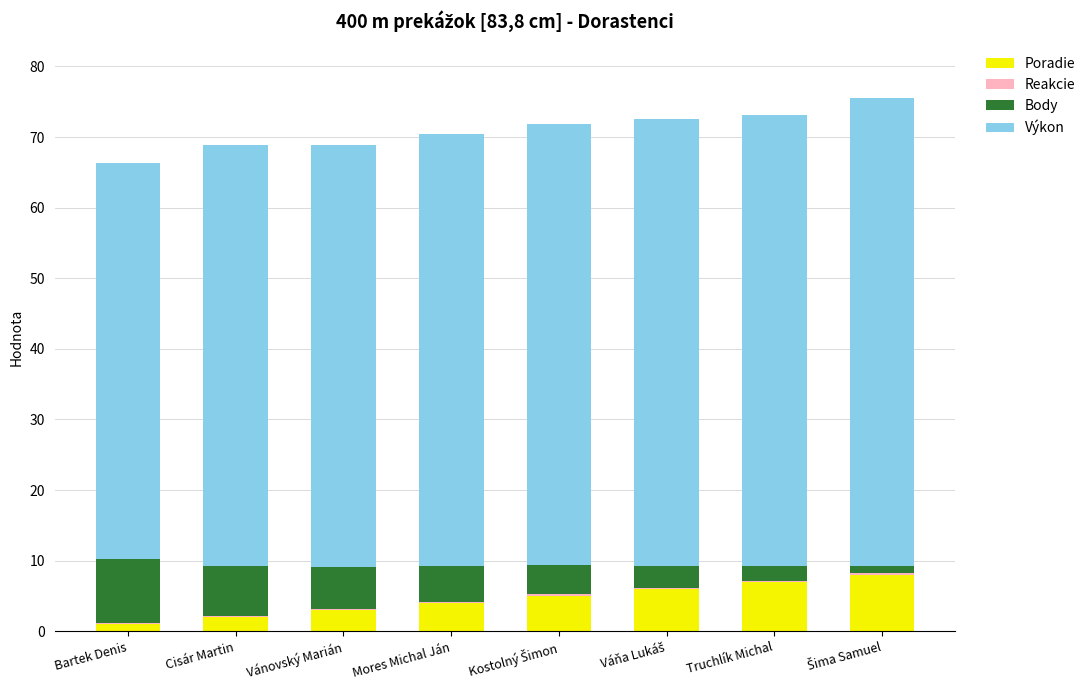

What is the maximum value for Poradie?

8.0